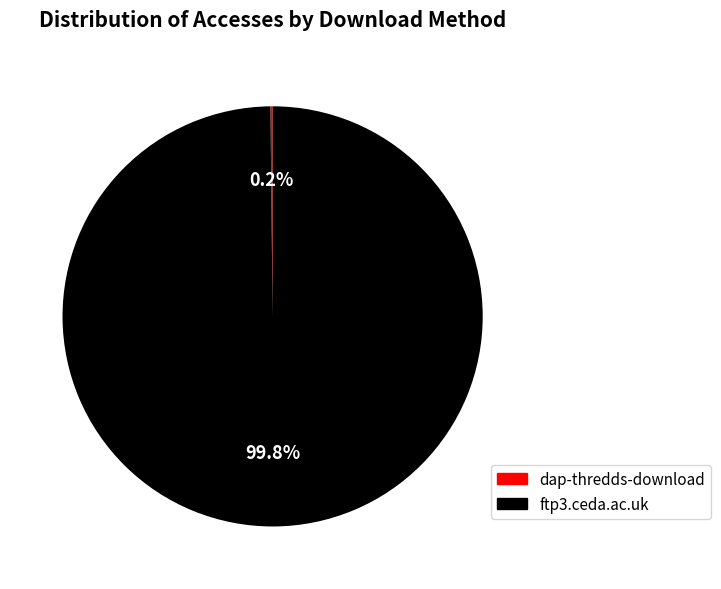

Which category has the biggest portion of the pie?

ftp3.ceda.ac.uk